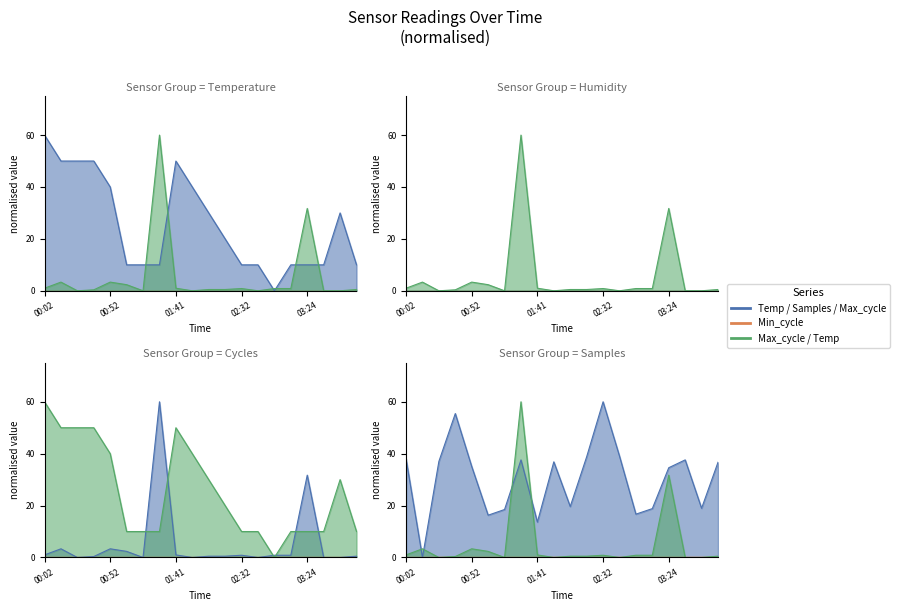

What is the maximum value shown in the chart?

60.0